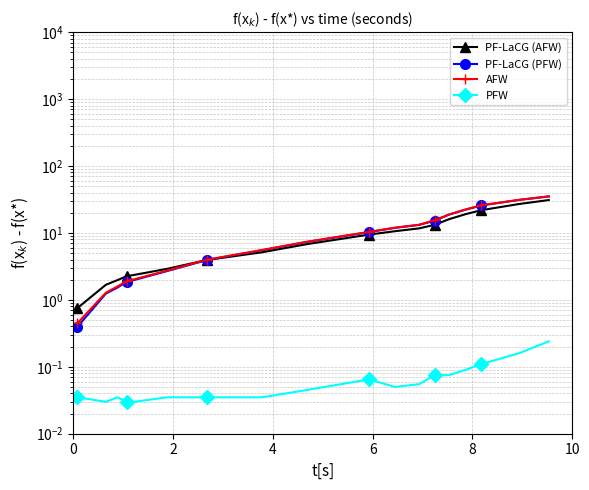

How many data points does each series have?

18